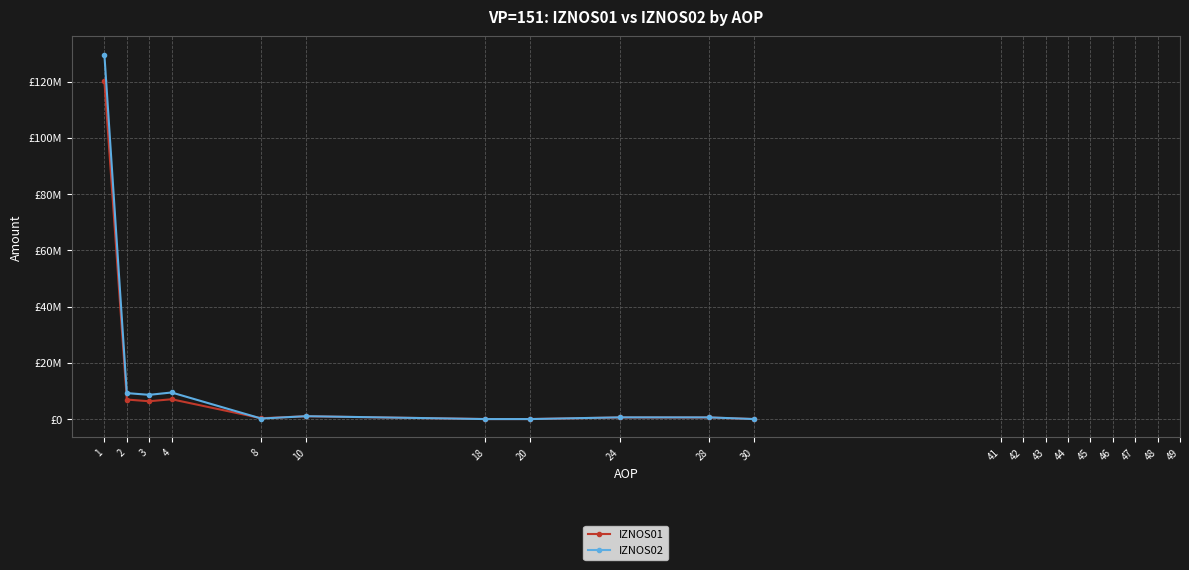

At which category does IZNOS02 reach its first local peak?

4